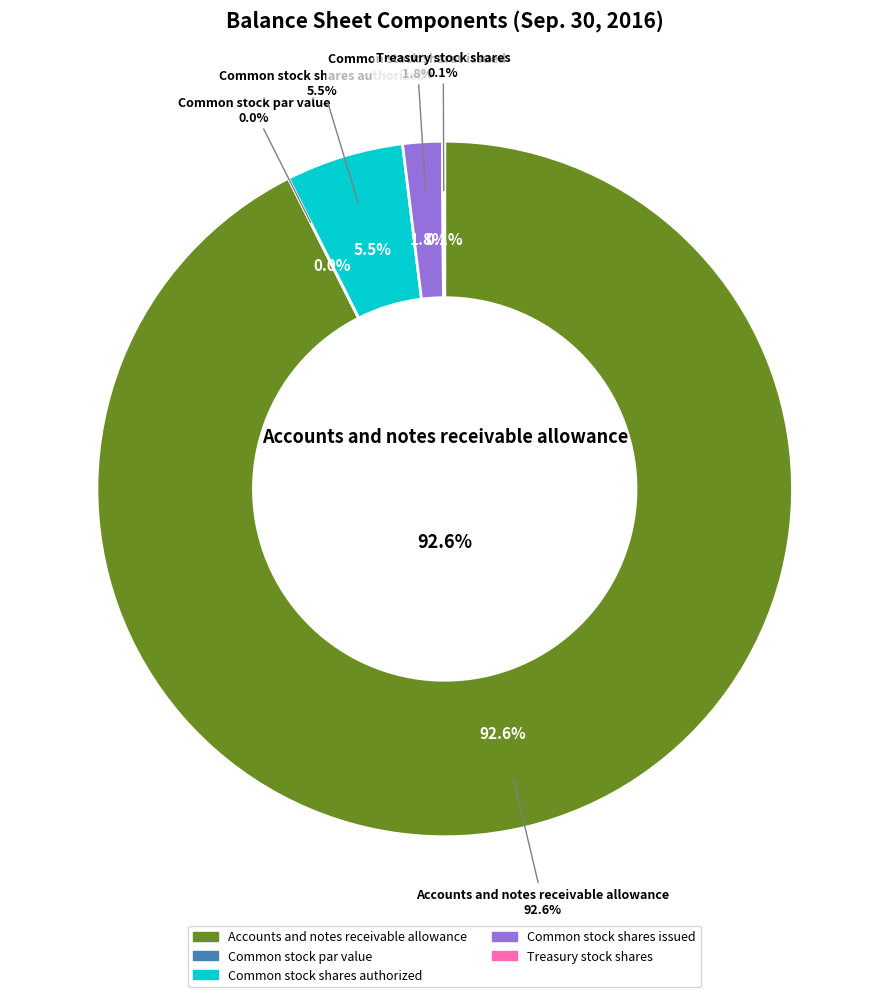

Approximately how many times larger is the value at Common stock shares authorized compared to Treasury stock shares?

51.0